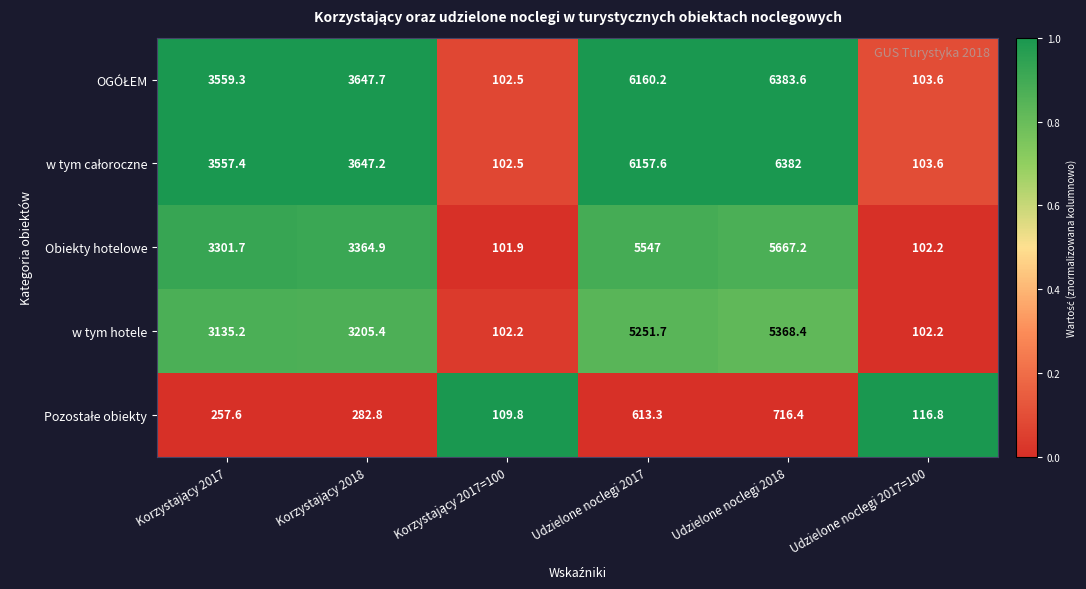

What is the sum of the Obiekty hotelowe values at Udzielone noclegi 2018 and Udzielone noclegi 2017=100?

5769.4